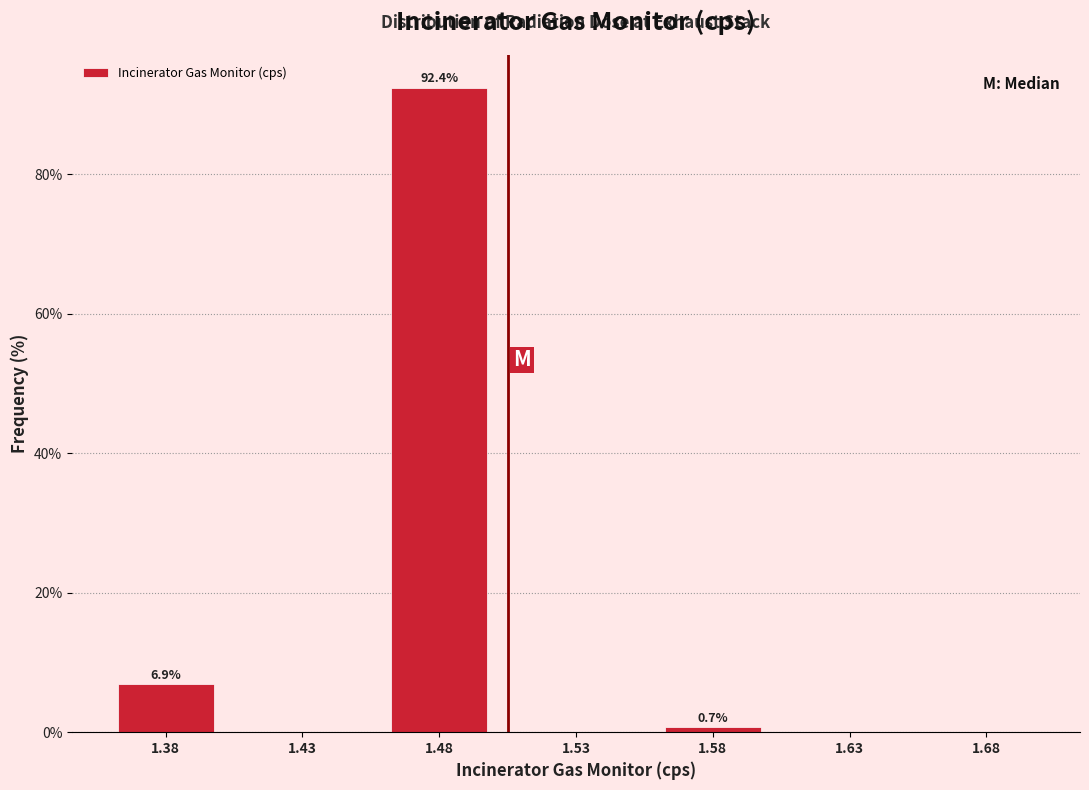

Reading left to right, extract all data points from this chart.

1.38=6.9	1.43=0.0	1.48=92.4	1.53=0.0	1.58=0.7	1.63=0.0	1.68=0.0